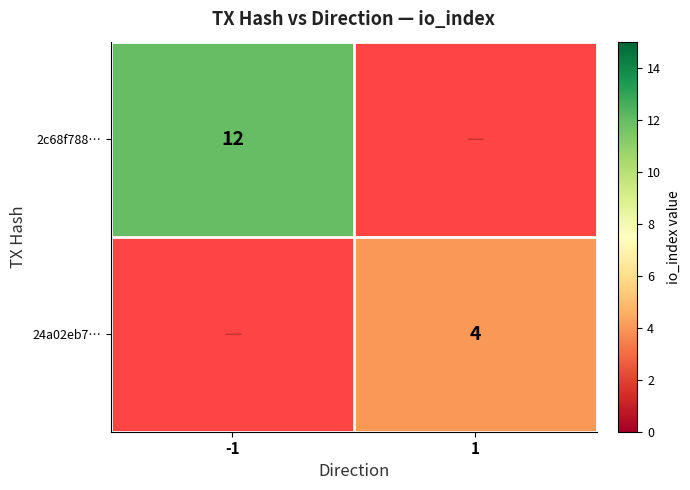

Which category has the lowest value across all series?

1